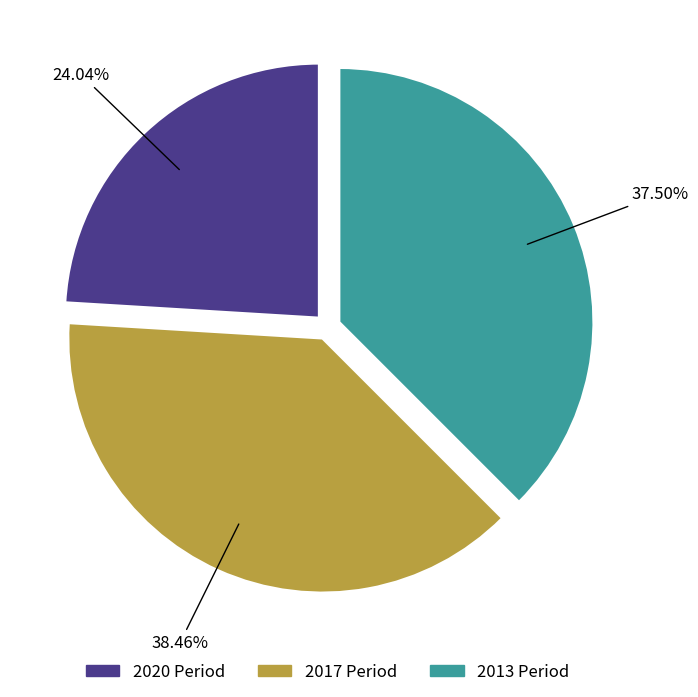

How many slices are in this pie chart?

3